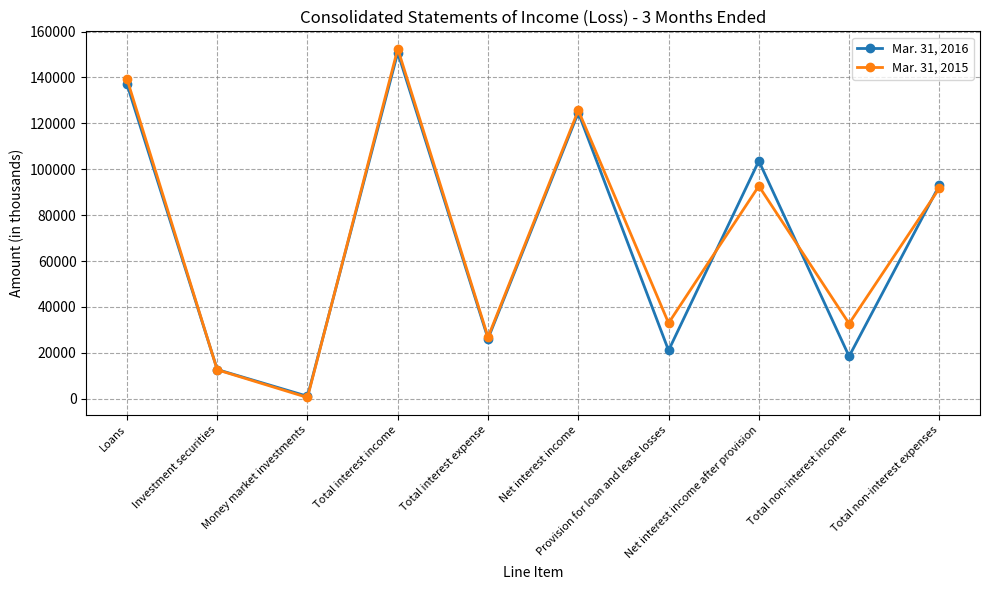

What is the total value across all series at Total interest income?

303316